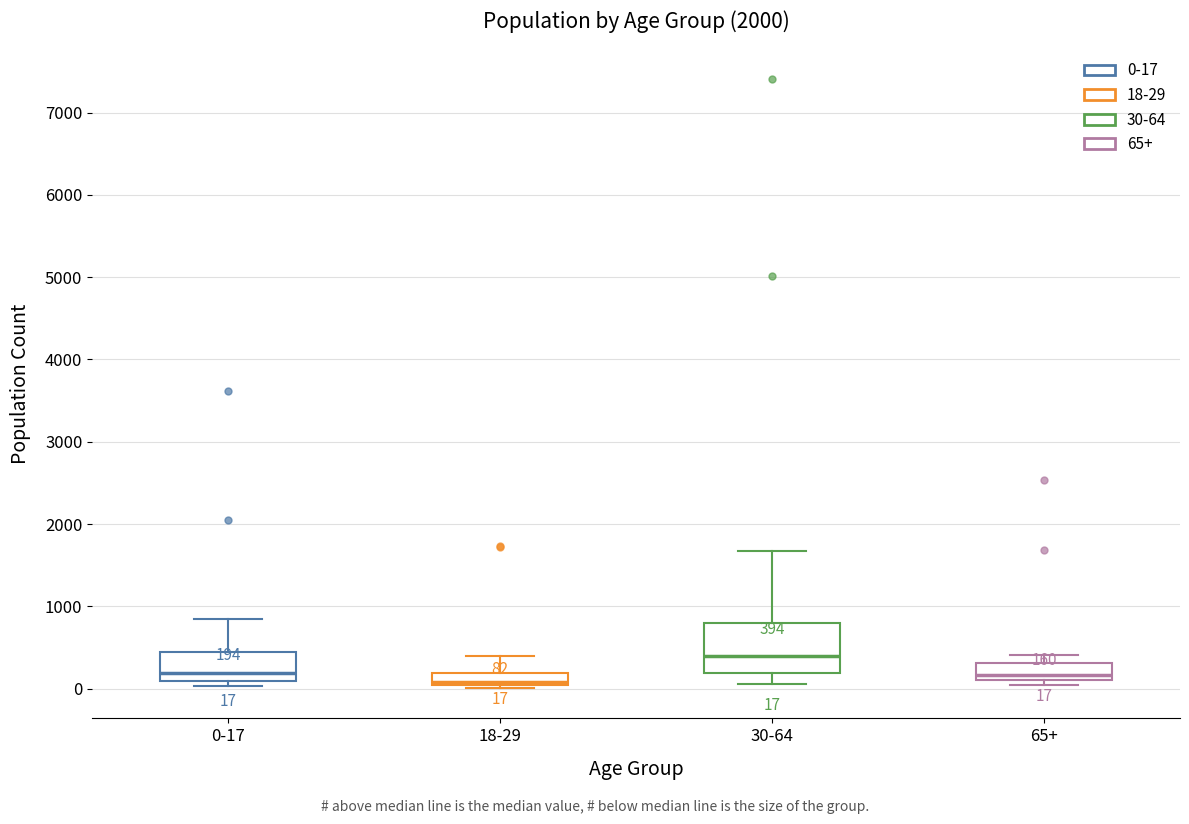

Which box is the tallest, from its lower edge to its upper edge?

30-64